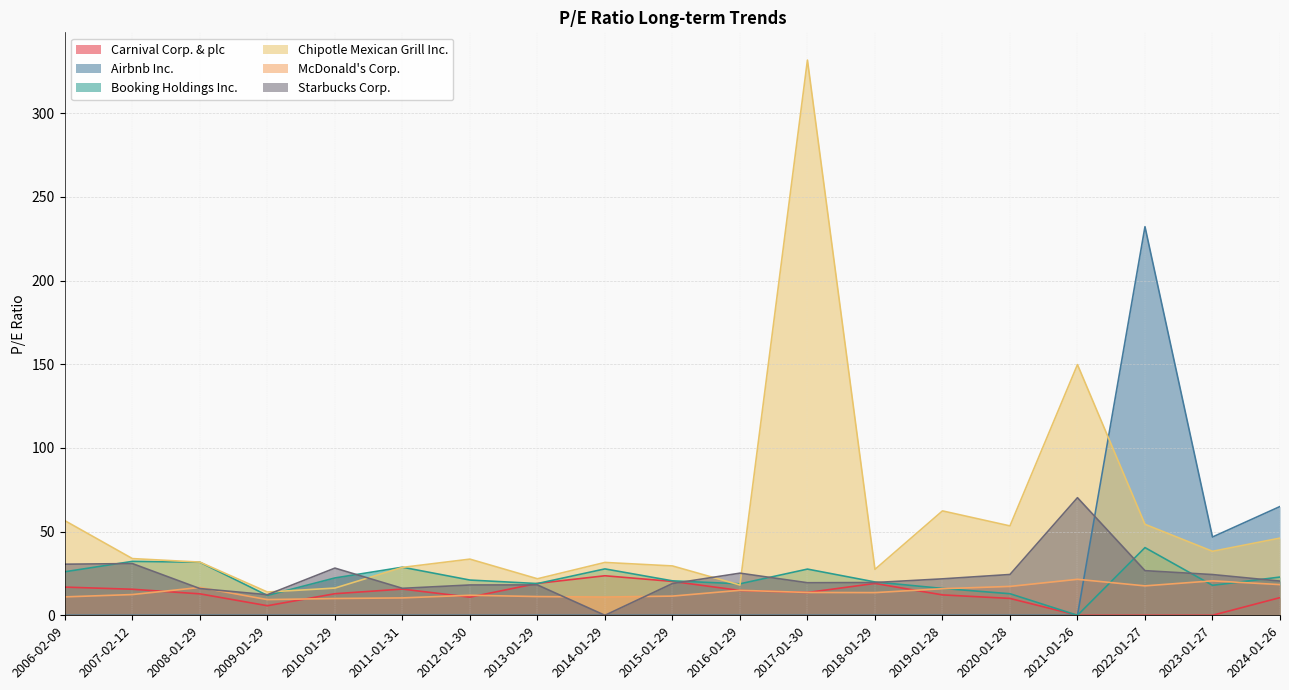

At which label does Booking Holdings Inc. reach its peak?

2022-01-27